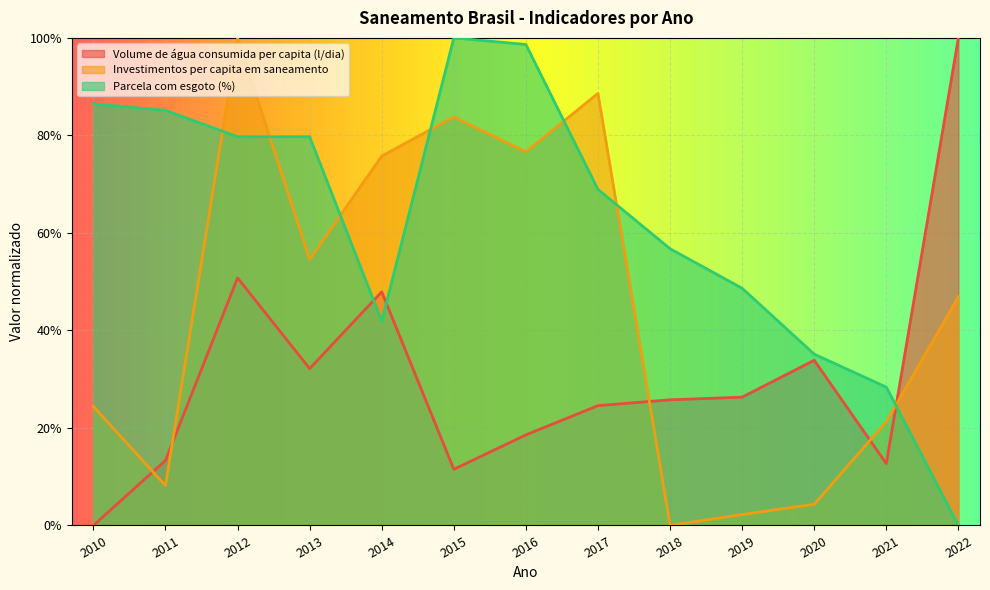

Count the Volume de água consumida per capita (l/dia) values in the range 0 to 1.

13